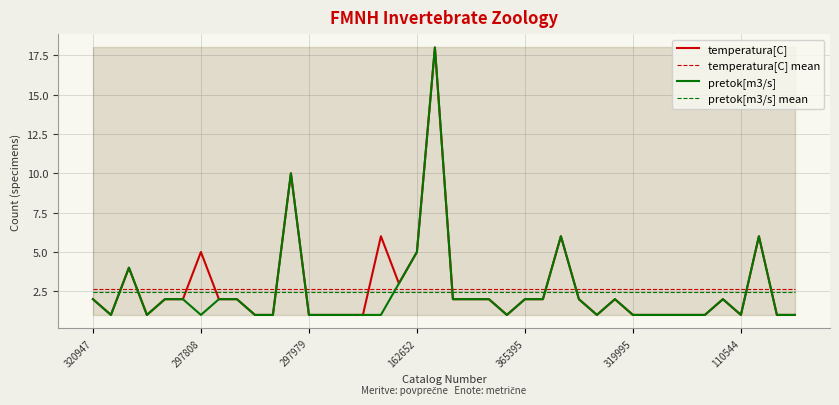

How many interior local valleys does the pretok[m3/s] series have?

6